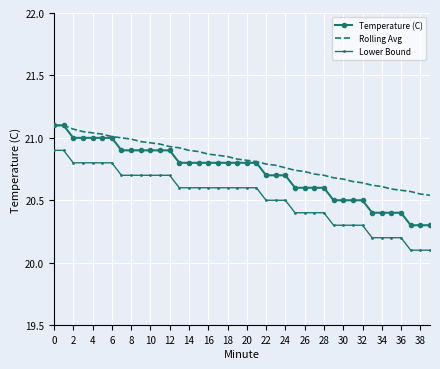

Which series has the largest total across all categories?

Rolling Avg